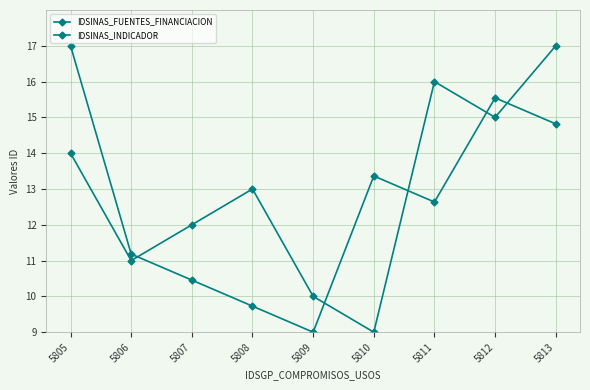

How many values in the IDSINAS_INDICADOR series are below 12?

4